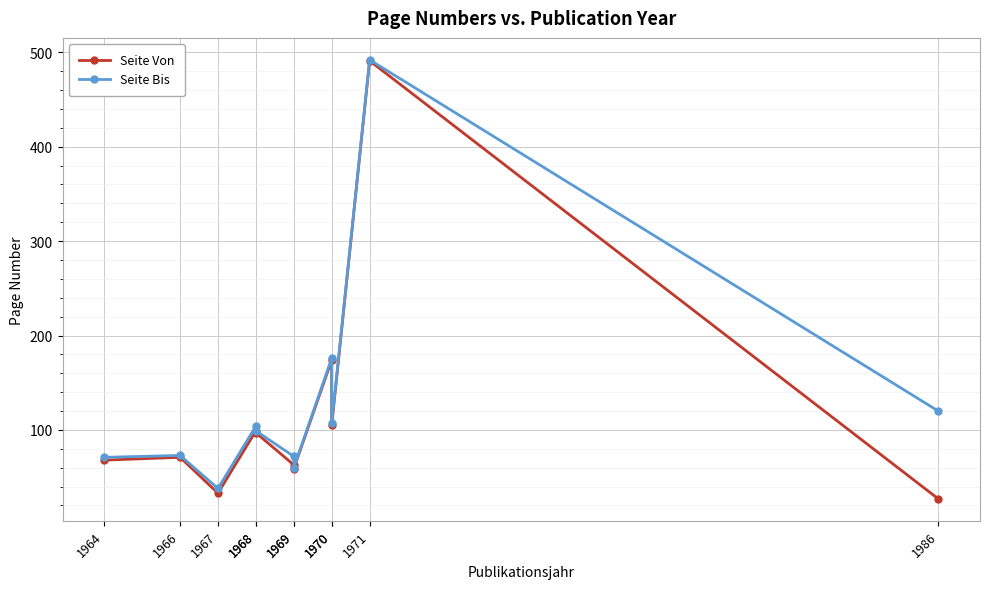

Where does the Seite Bis series first go above 99?

1986